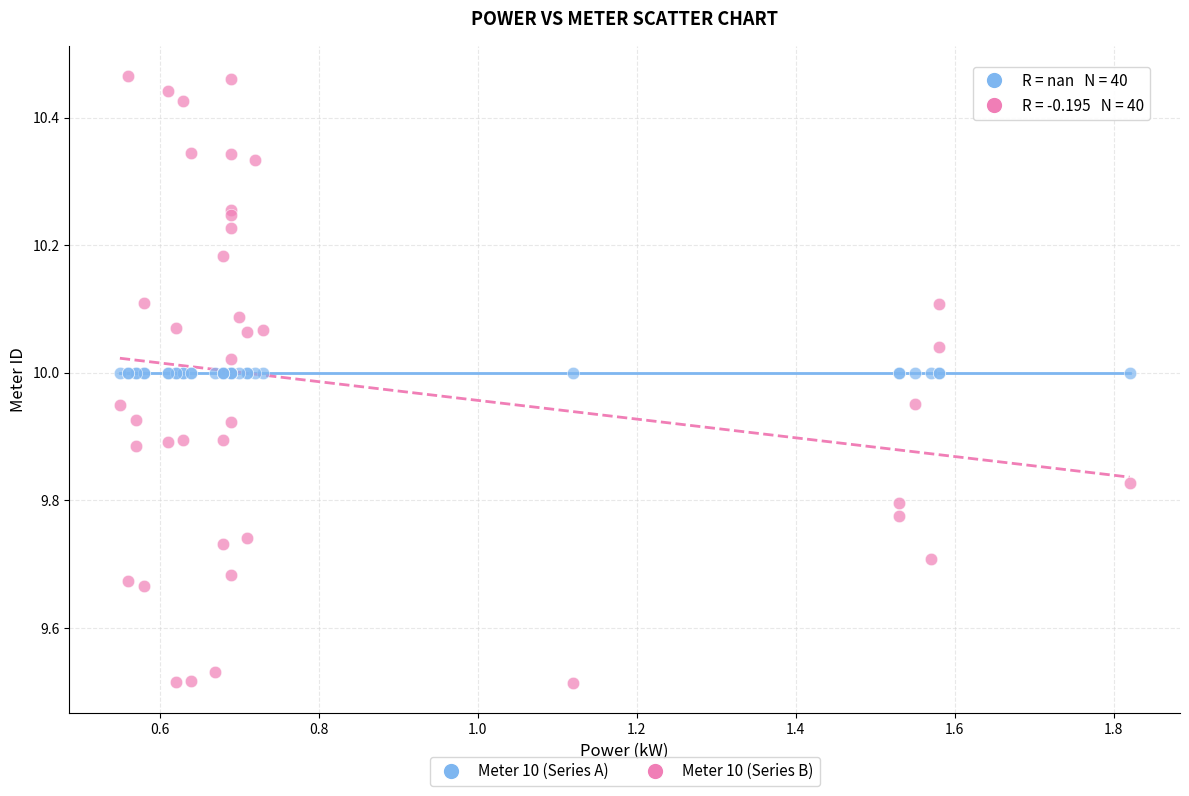

Which series reaches the maximum Y coordinate?

Meter 10 (Series B)